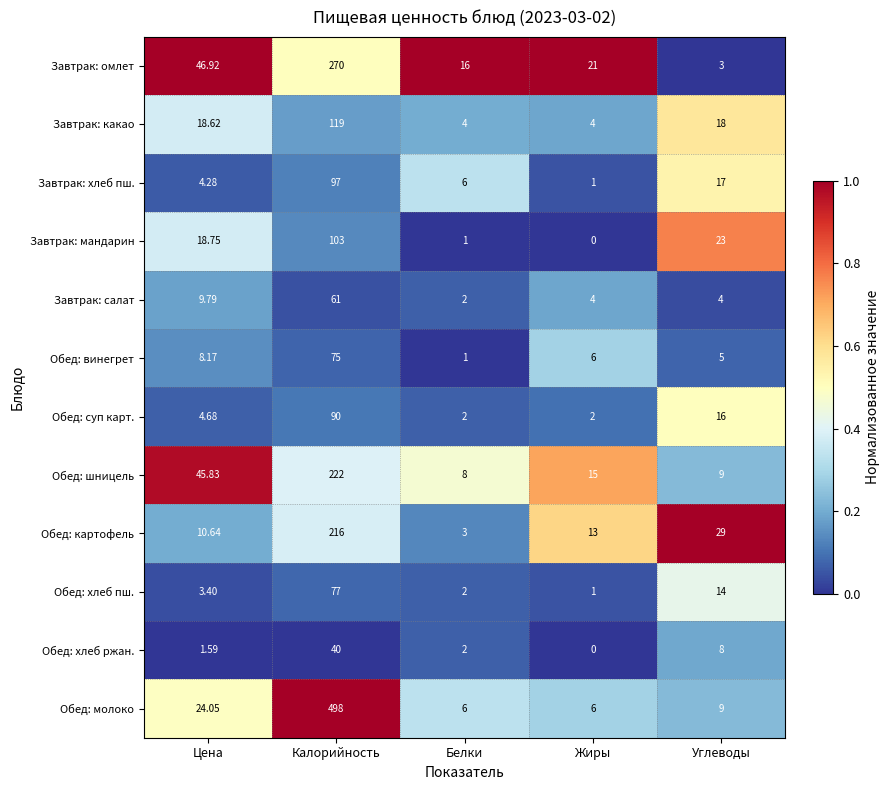

At which label does Завтрак: какао first exceed 18?

Цена